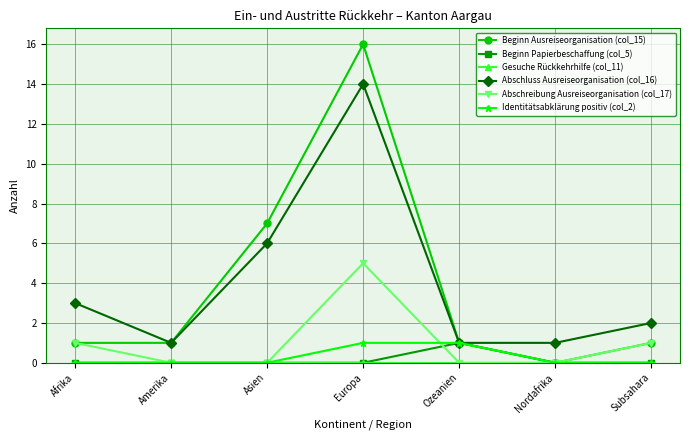

True or false: Abschreibung Ausreiseorganisation (col_17) and Abschluss Ausreiseorganisation (col_16) cross at least once.

False